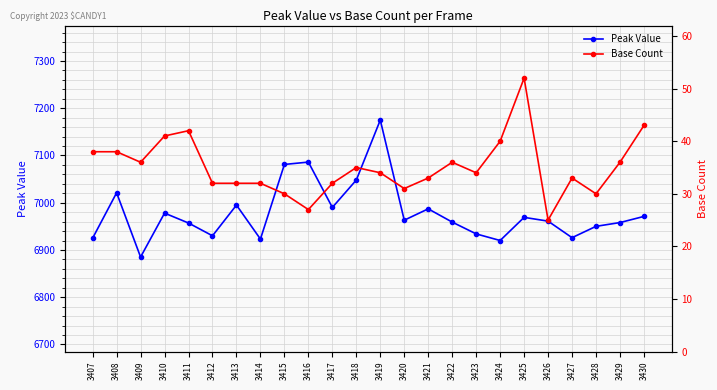

What is the sum of all Peak Value values?

167492